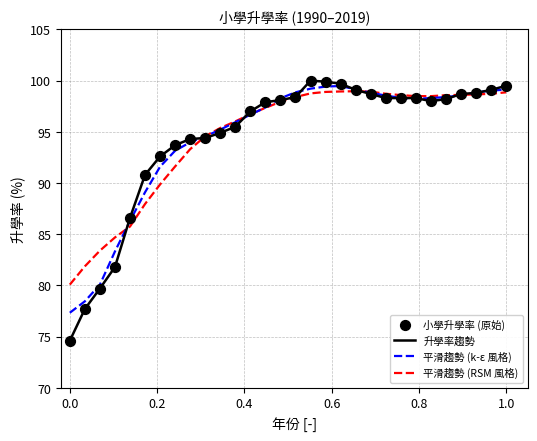

Which series has the widest spread of values?

升學率趨勢